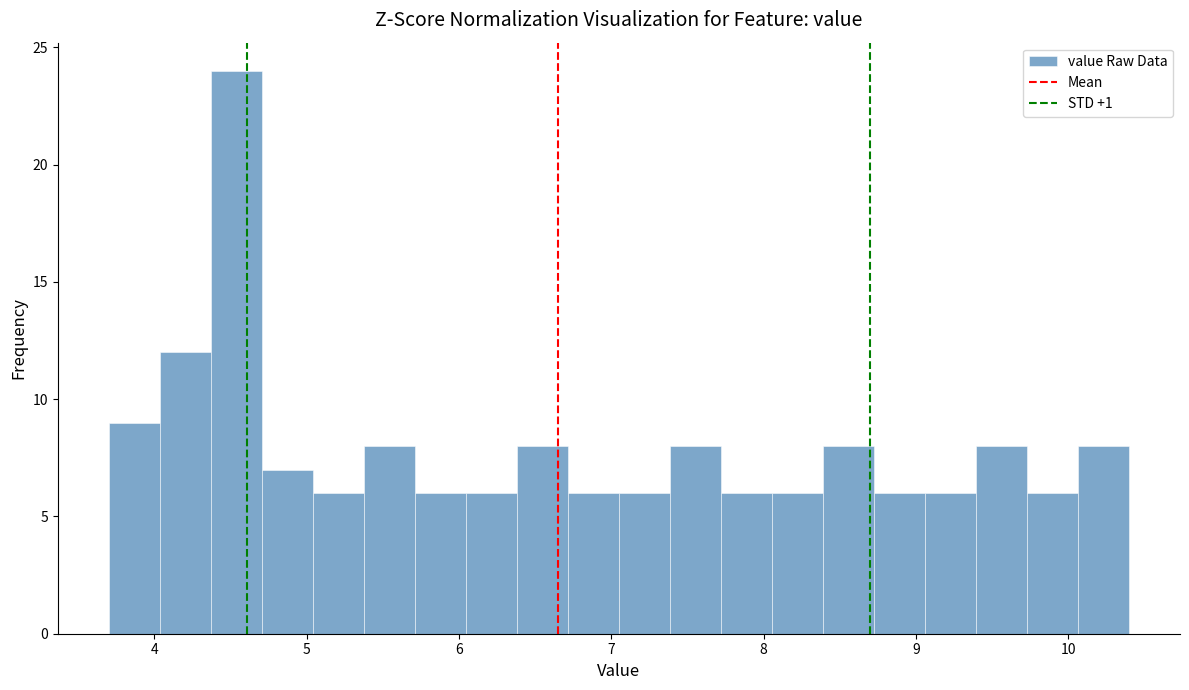

Read against the x-axis, roughly where is the centre of the tallest bar?

4.5